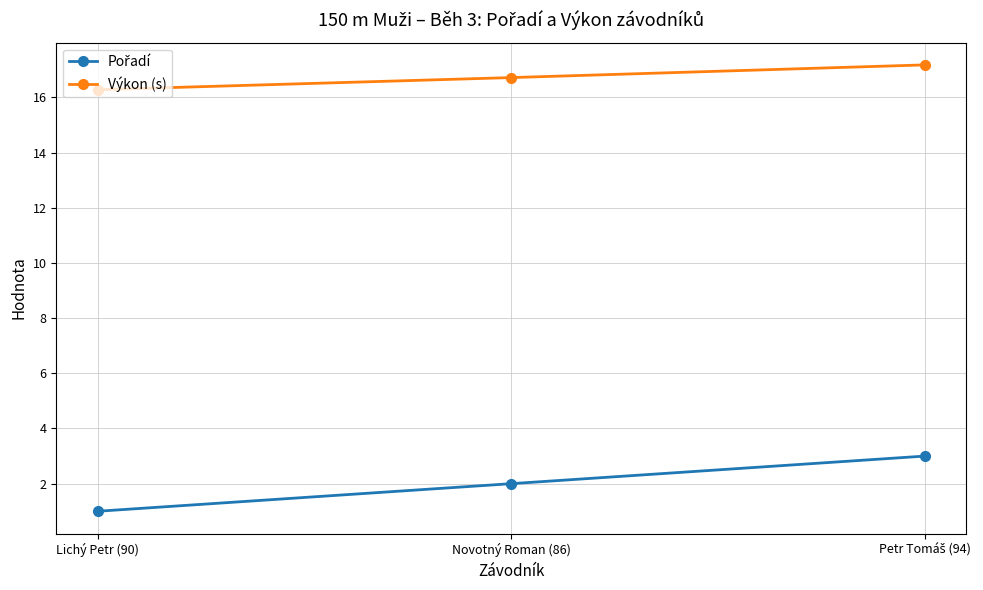

What is the sum of the Výkon (s) values at Novotný Roman (86) and Lichý Petr (90)?

33.0